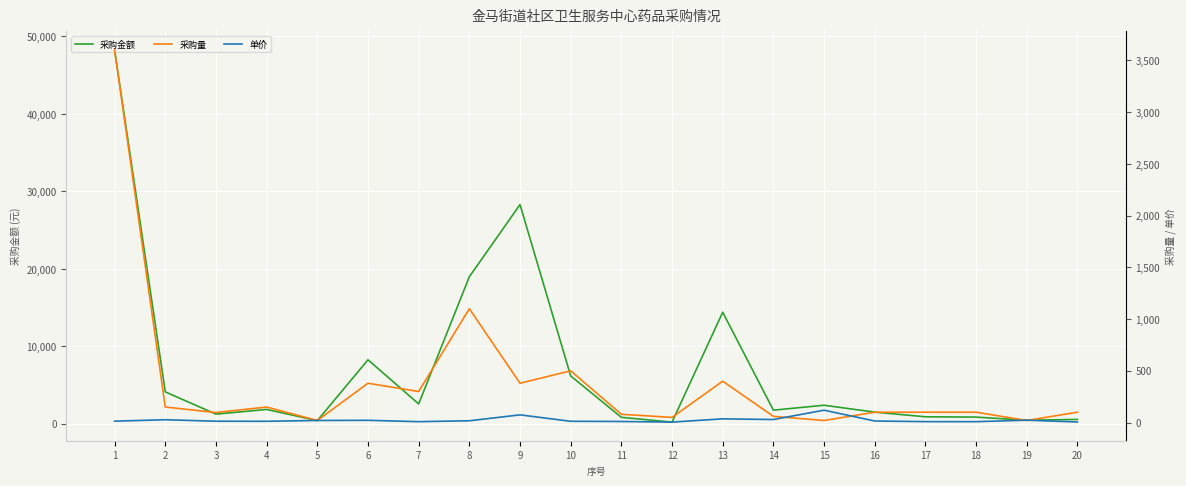

True or false: 采购量 and 采购金额 cross at least once.

False